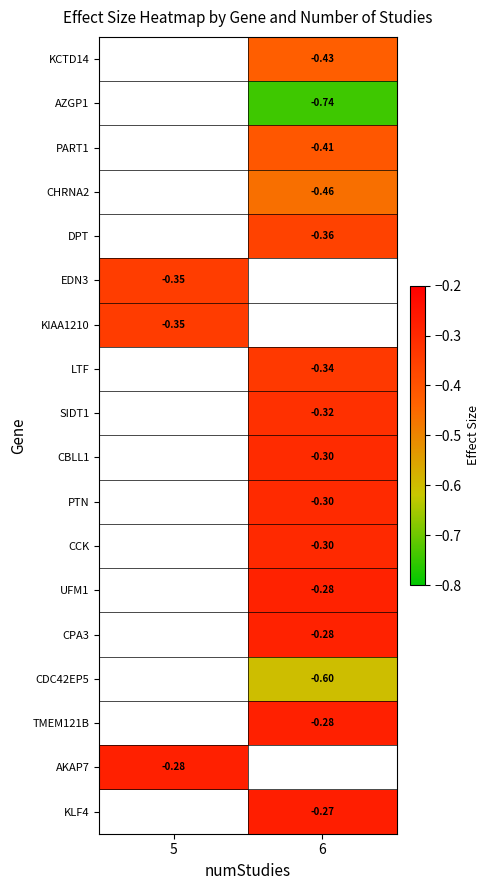

Which series has the largest range (max minus min)?

EDN3